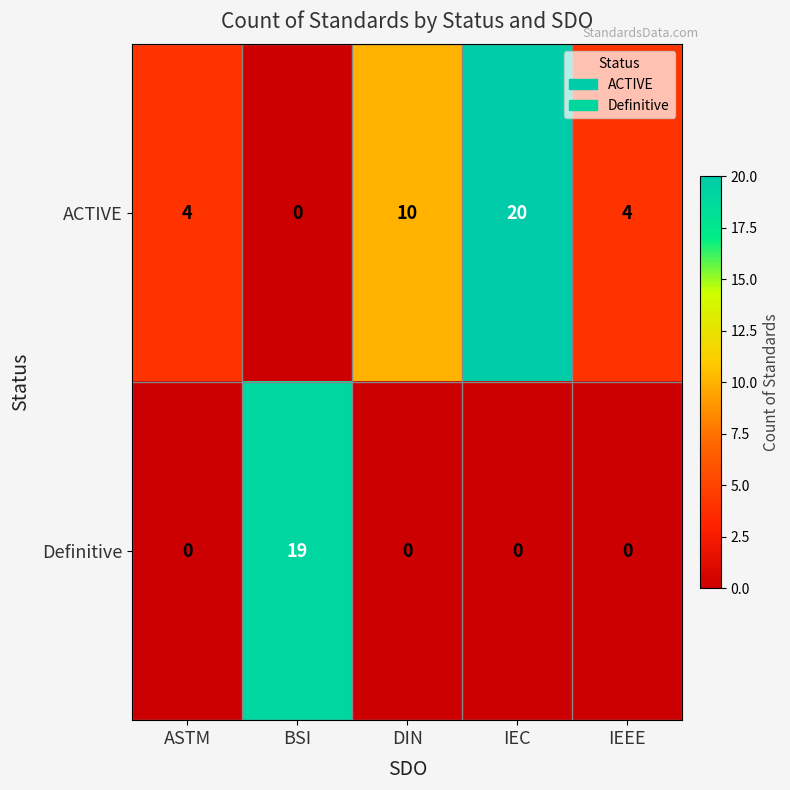

How many categories are shown in the chart?

5